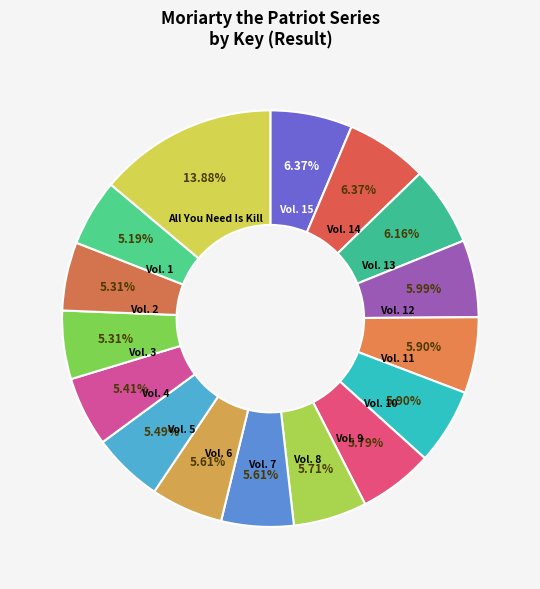

To the nearest percent, what is the combined percentage of Vol. 13 and Vol. 10?

12%